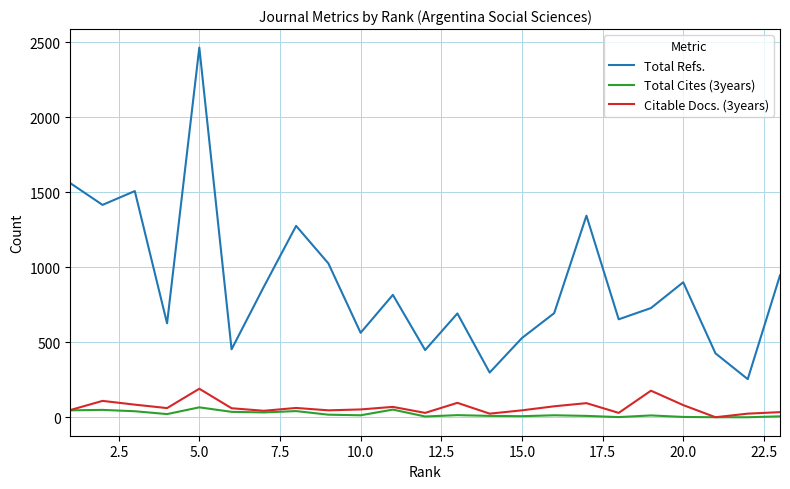

What are all the series names shown in the legend?

Total Refs., Total Cites (3years), Citable Docs. (3years)